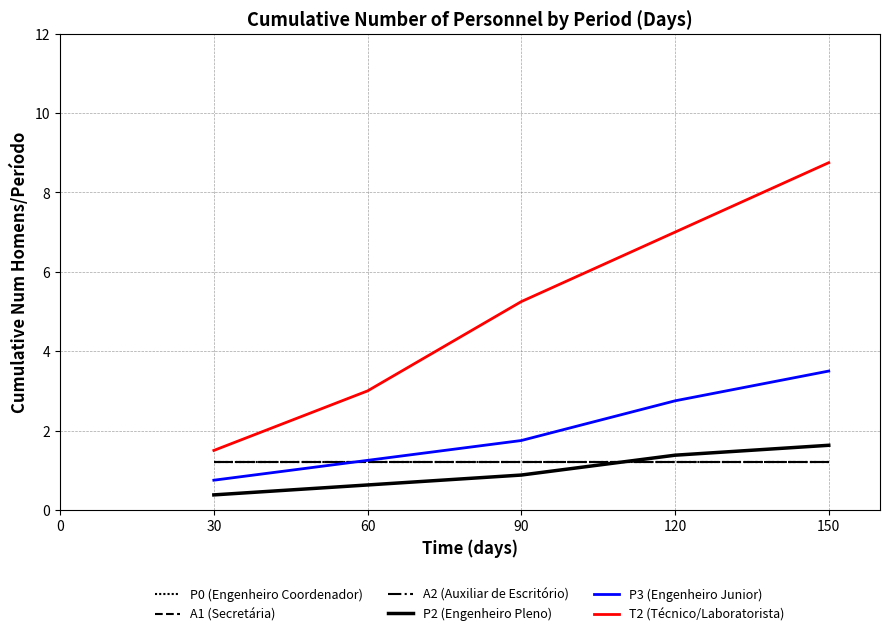

Which series has the largest range (max minus min)?

T2 (Técnico/Laboratorista)